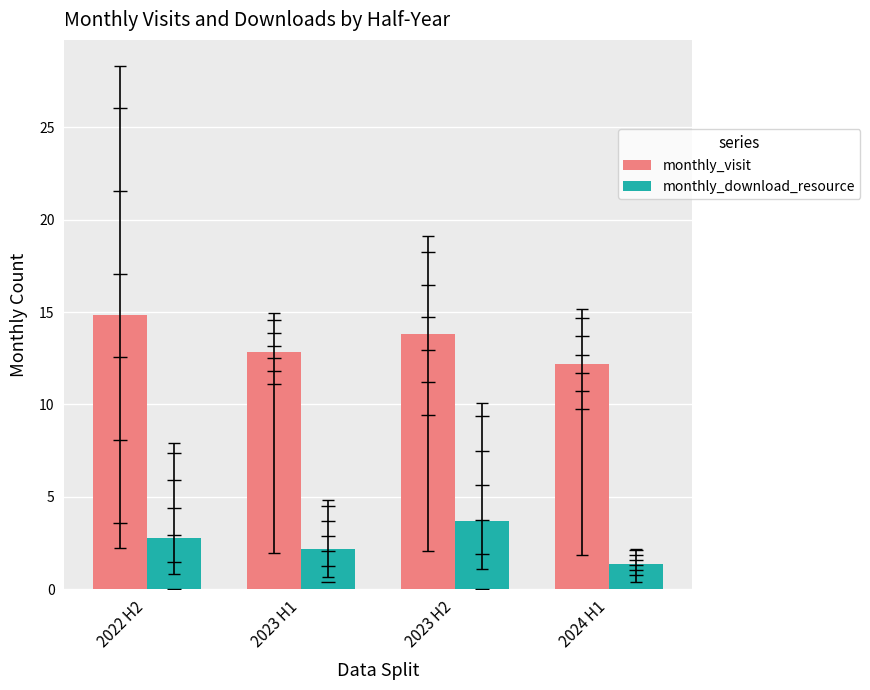

Read the monthly_download_resource value at 2024 H1.

1.3